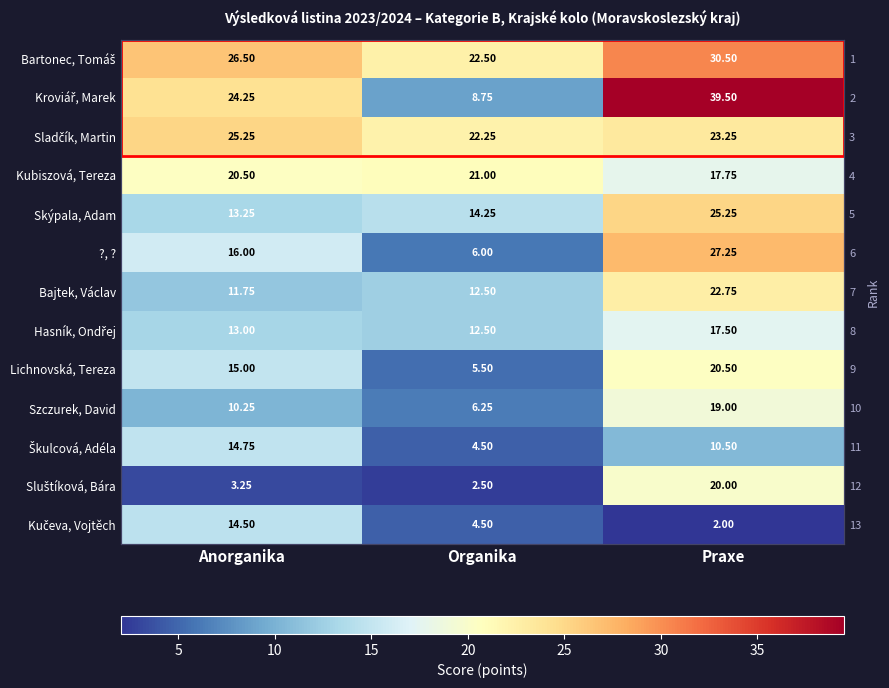

True or false: ?, ? has a value of 16.0 at Anorganika.

True